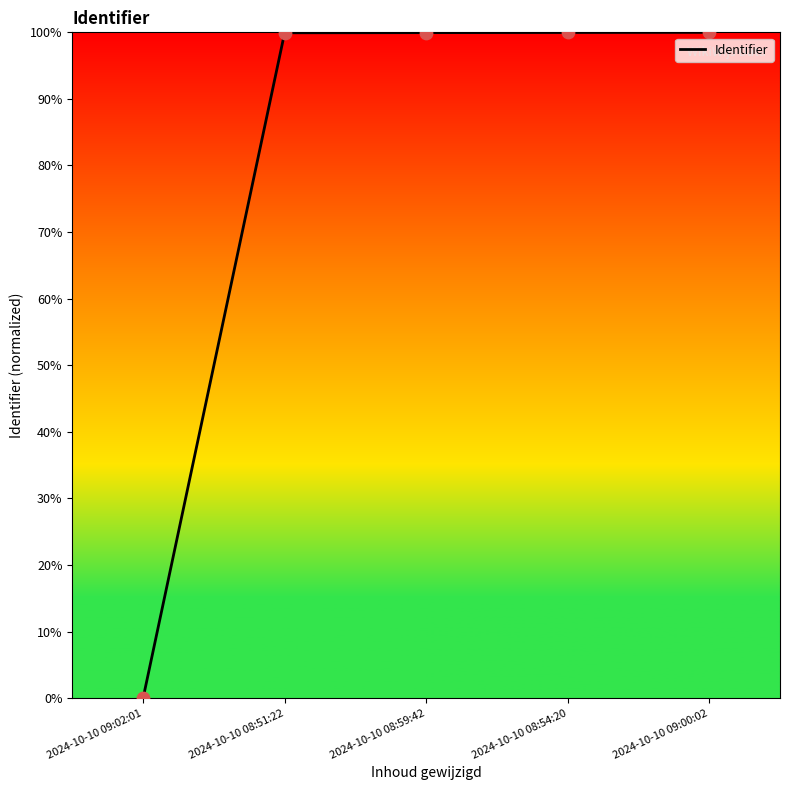

Which has a higher value, 2024-10-10 09:00:02 or 2024-10-10 09:02:01?

2024-10-10 09:00:02